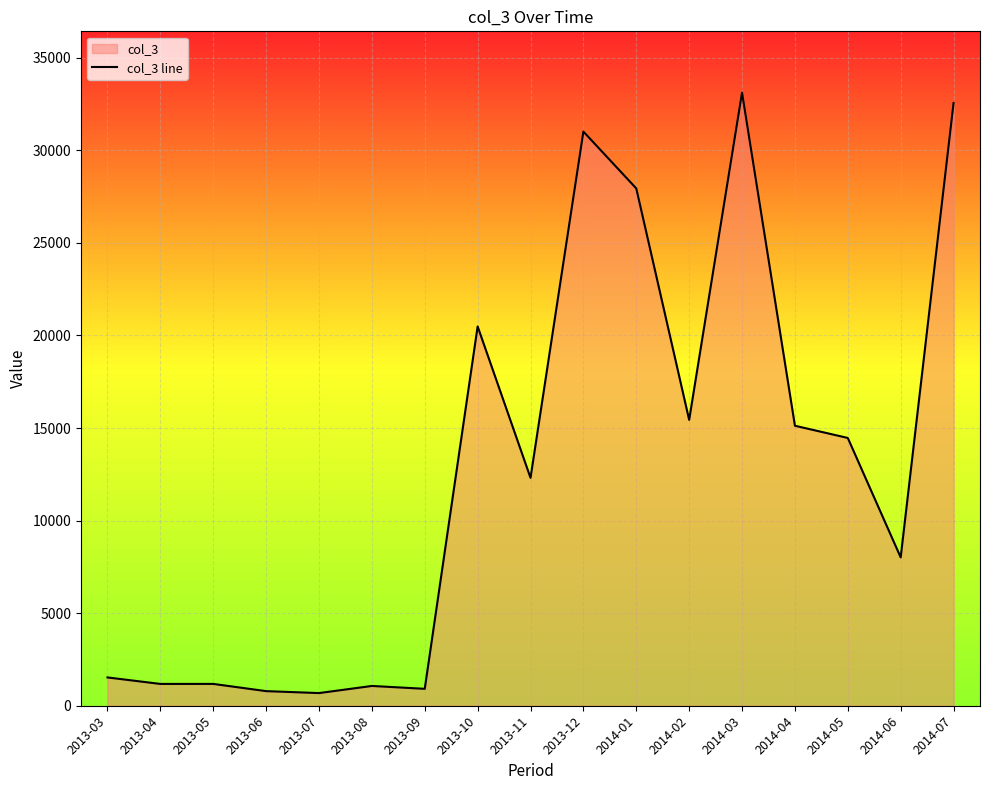

At which category does the chart reach its peak across all series?

2014-03